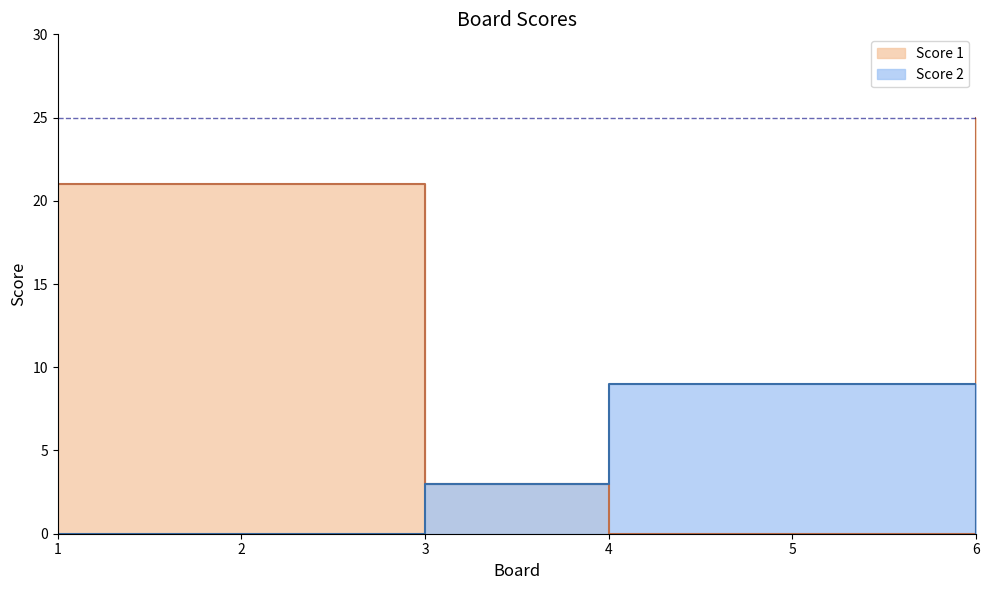

What value does the Score 1 series have at 1, to the nearest 5?

20